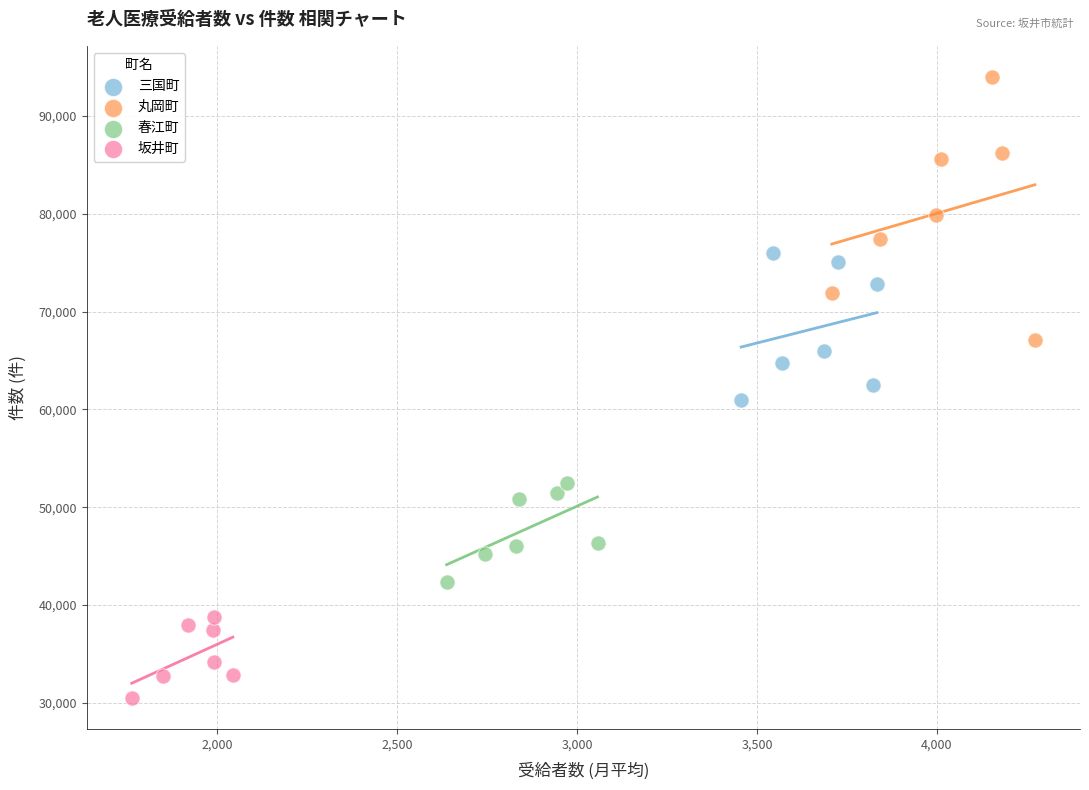

What are all the series names shown in the legend?

三国町, 丸岡町, 春江町, 坂井町